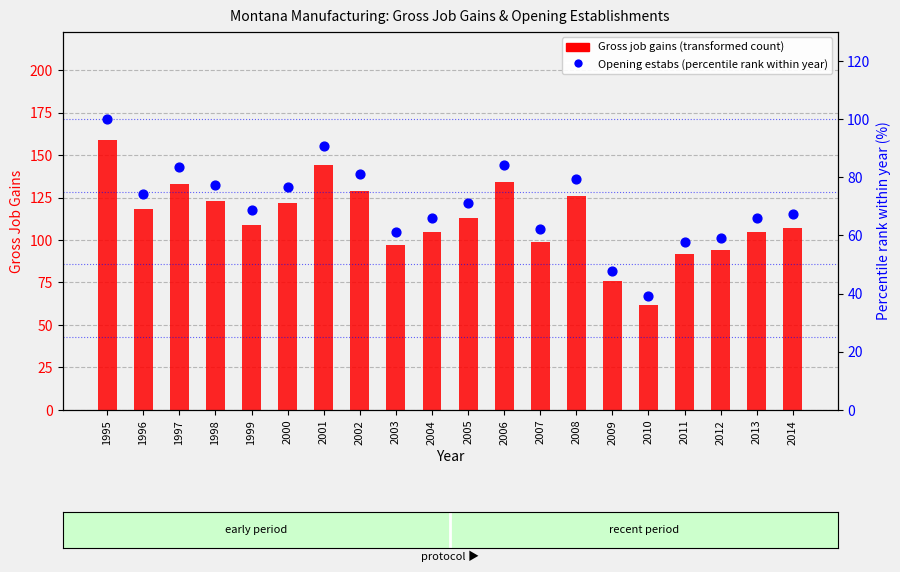

Which series has the largest Y range (max minus min)?

Gross job gains (transformed count)